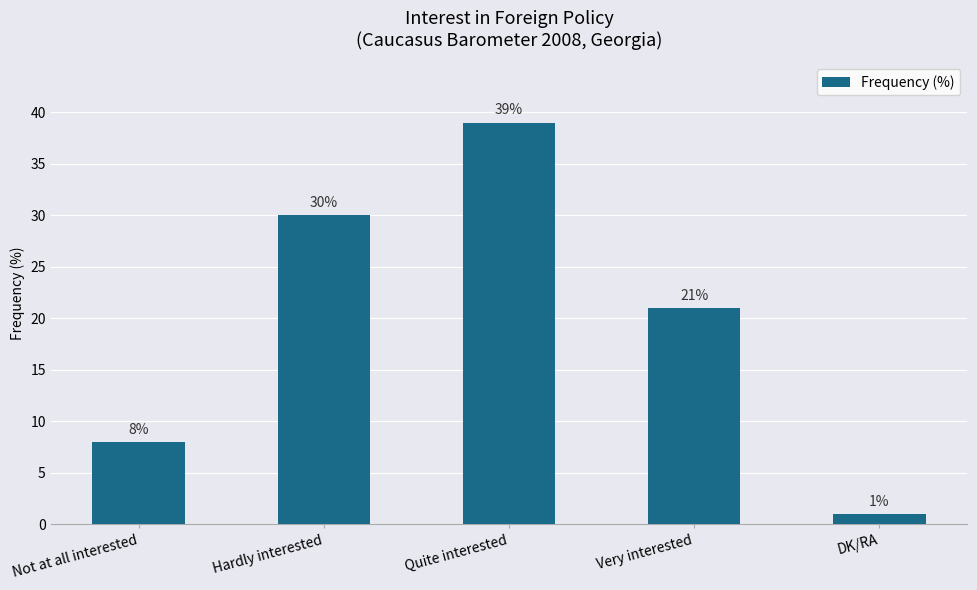

Reading left to right, list all the values displayed in this chart.

8	30	39	21	1